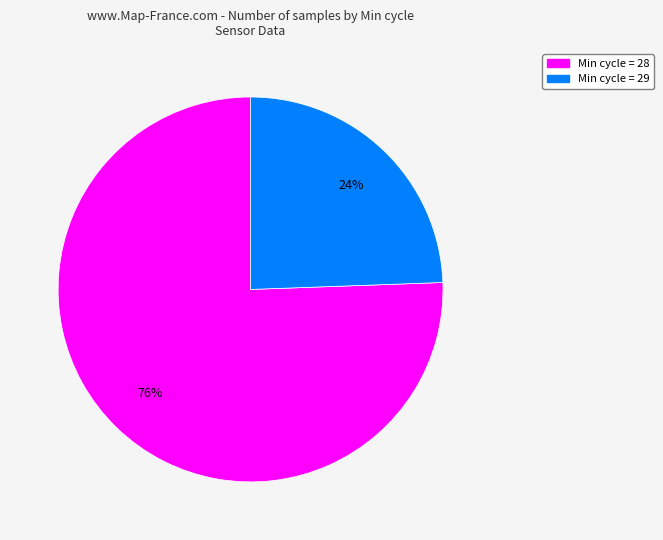

To the nearest percent, what is the average slice percentage?

50%